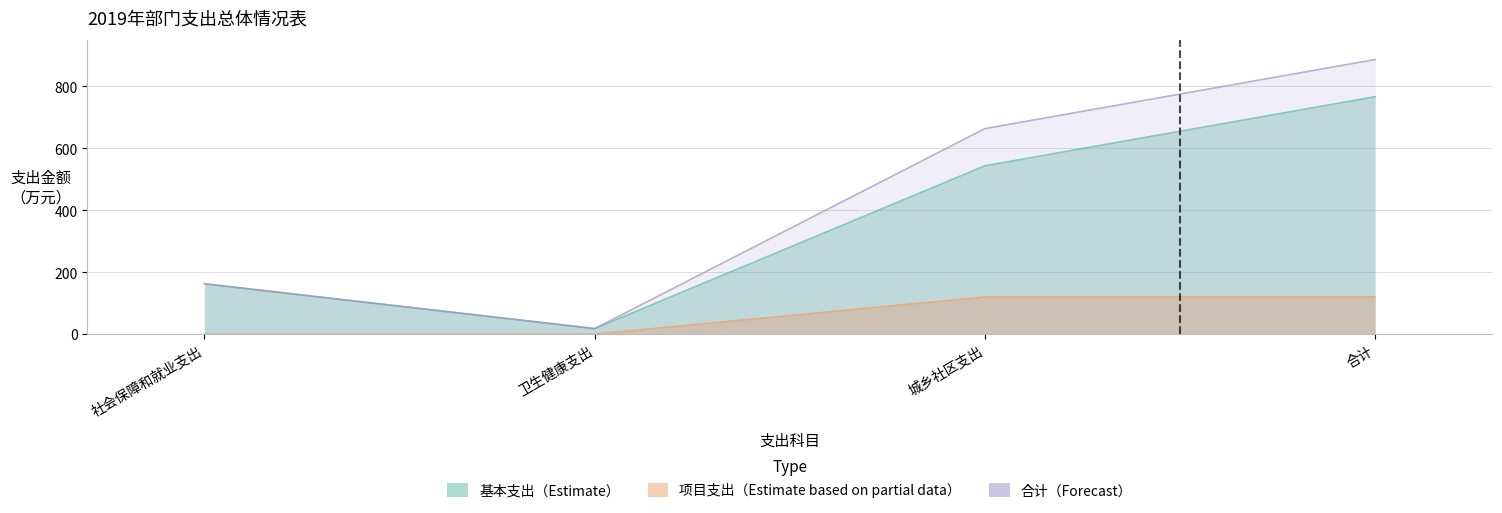

What is the average value of the 基本支出合计 series?

372.6